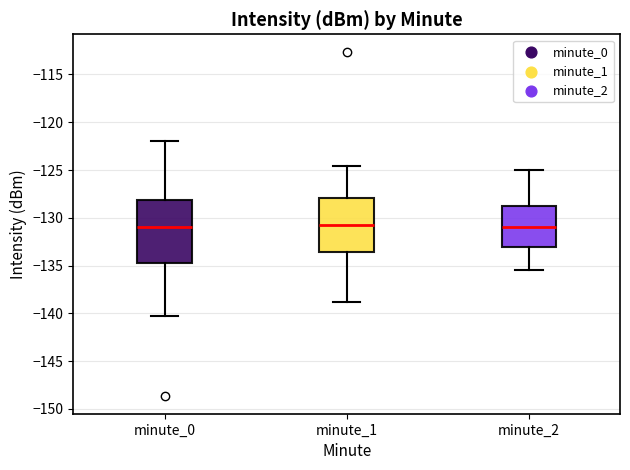

Comparing the boxes themselves (not the whiskers), which one is the tallest?

minute_0